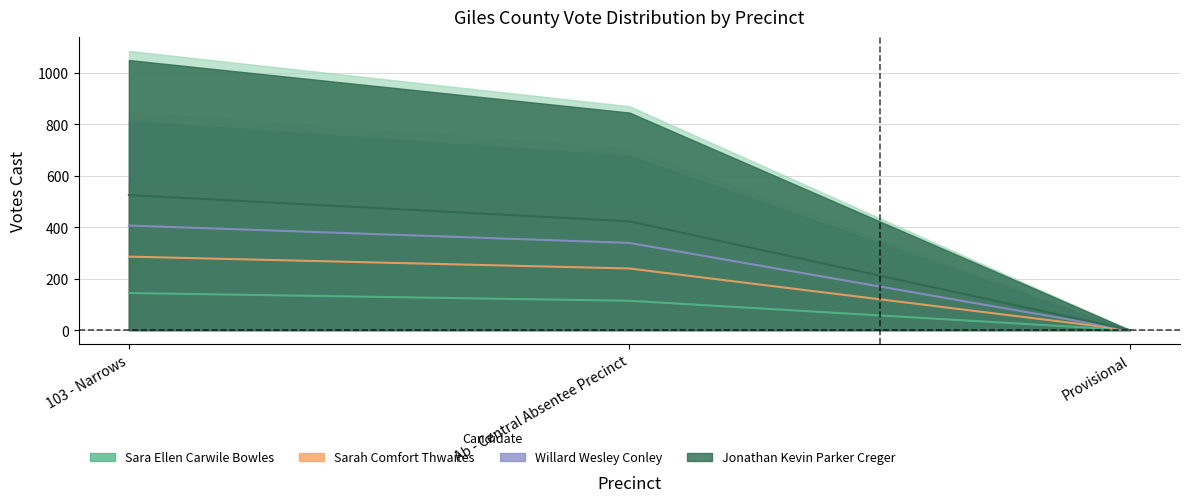

Rank the categories by Willard Wesley Conley value from highest to lowest.

103 - Narrows, Ab - Central Absentee Precinct, Provisional